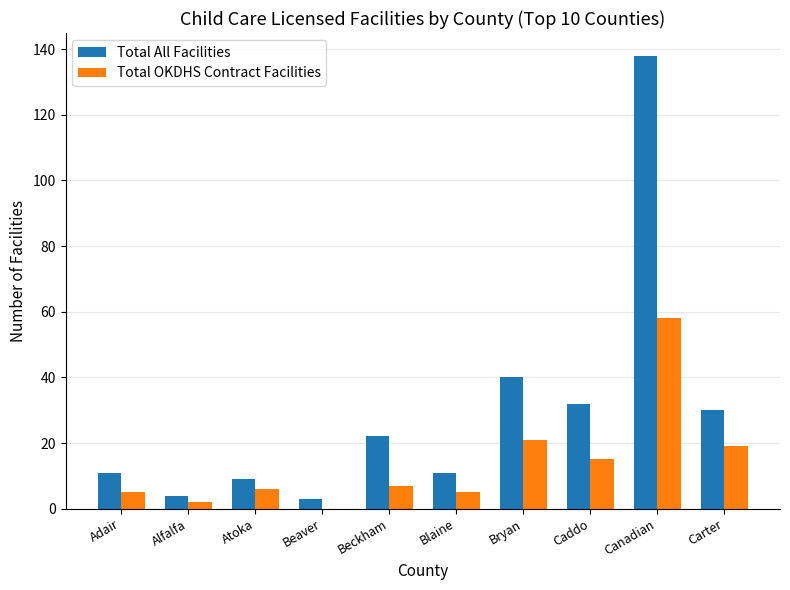

What are all the series names shown in the legend?

Total All Facilities, Total OKDHS Contract Facilities